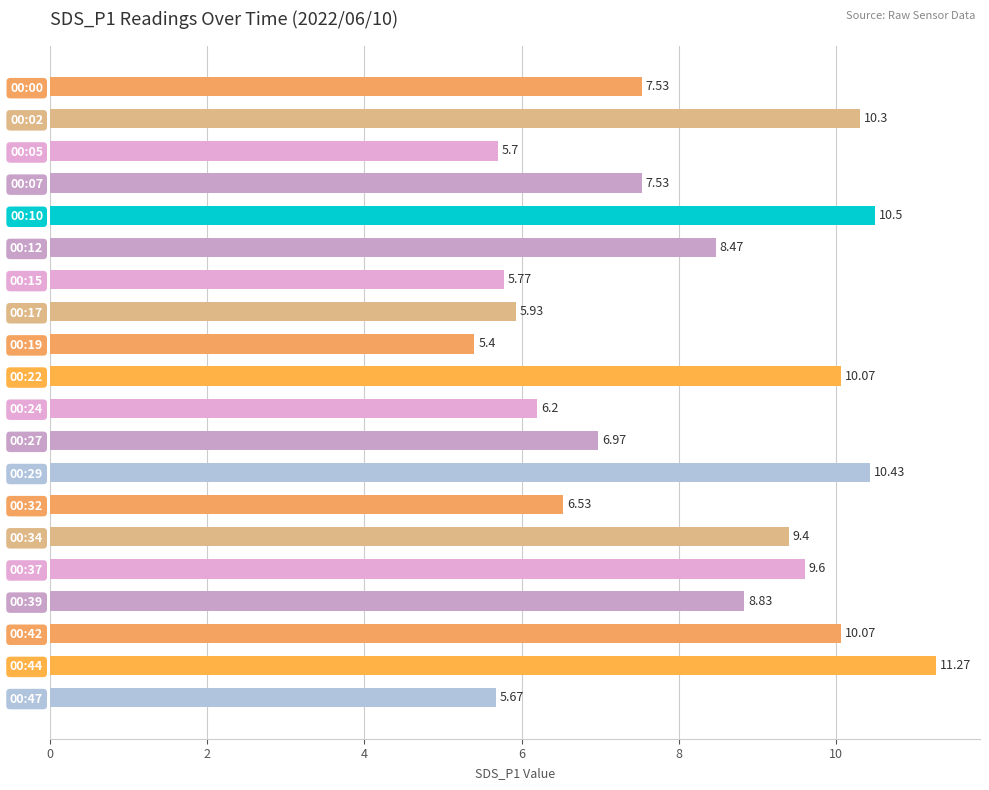

What is the ratio of the value at 00:15 to the value at 00:27?

0.8